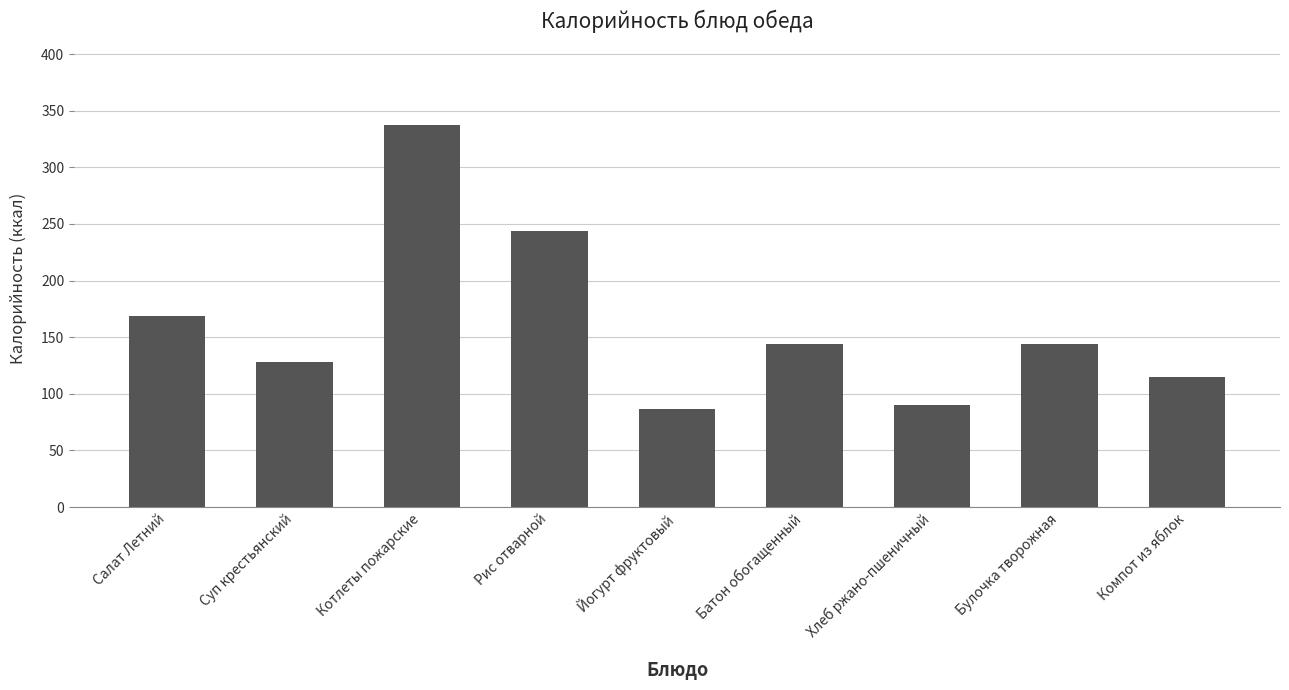

Count the number of data series in this chart.

1